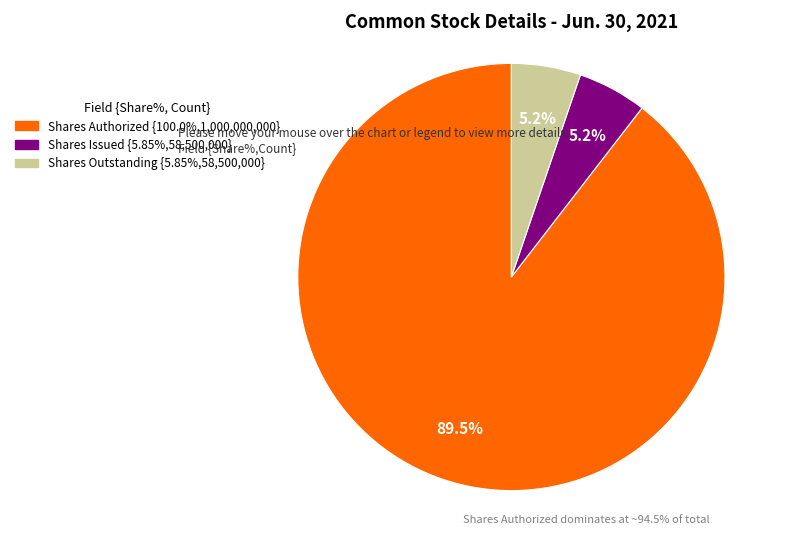

Is there a majority slice in this chart?

Yes